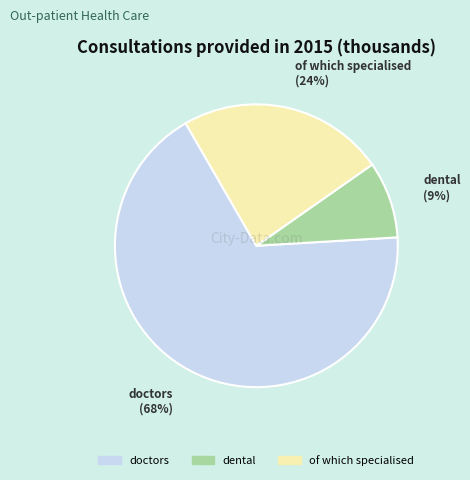

Rank the categories by value from lowest to highest.

dental, of which specialised, doctors